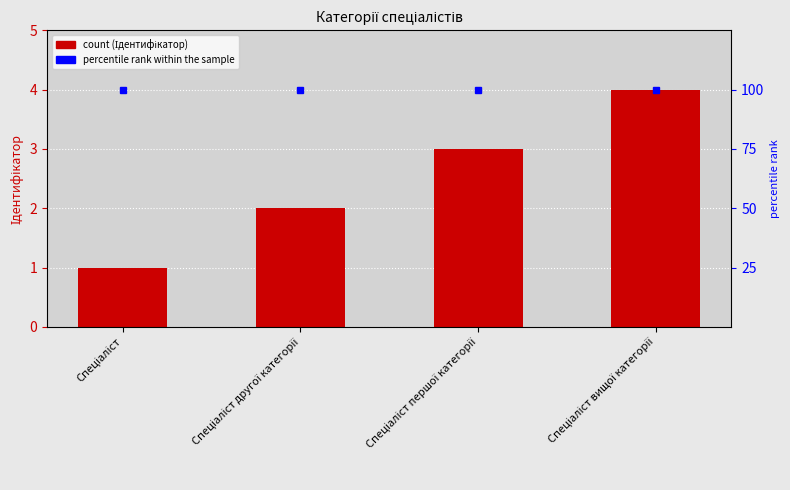

What is the difference between the maximum and second lowest values?

2